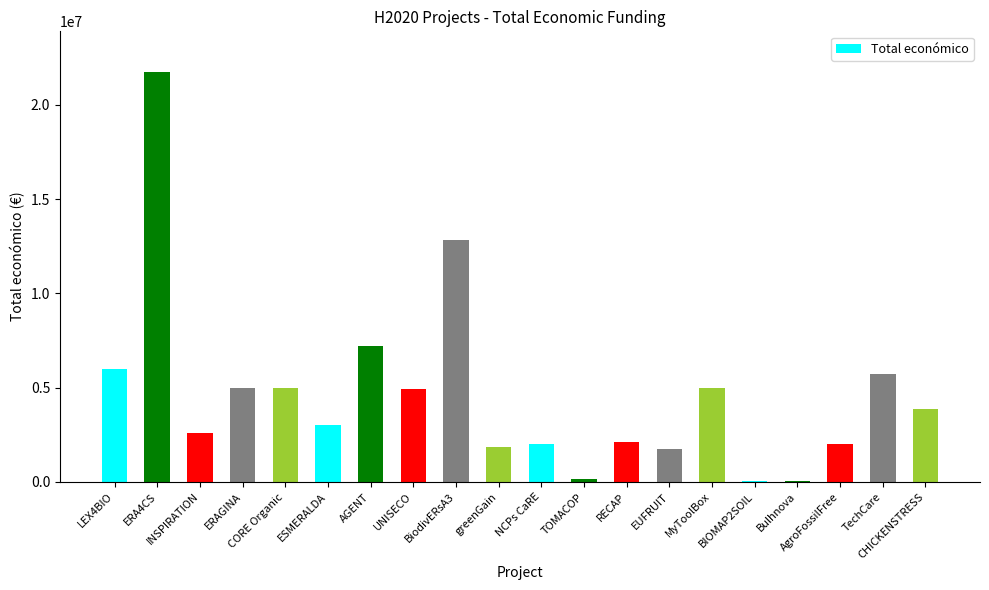

Where does the data first go above 3873244?

LEX4BIO